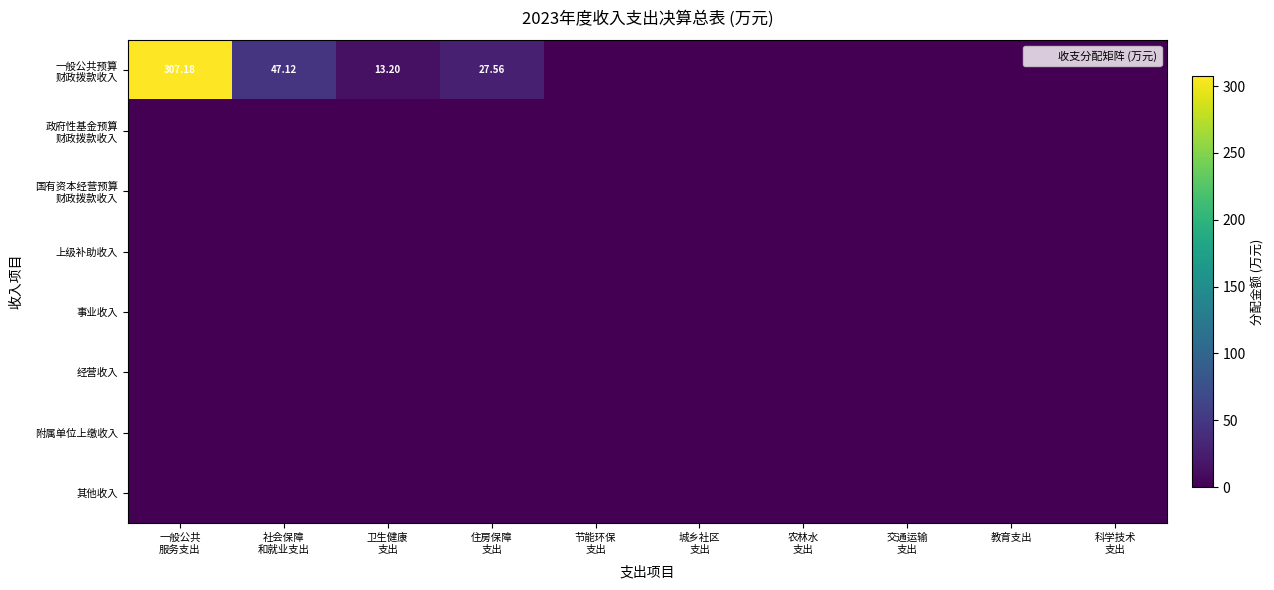

What is the difference between the maximum and minimum values in the 一般公共预算 财政拨款收入 series?

307.2